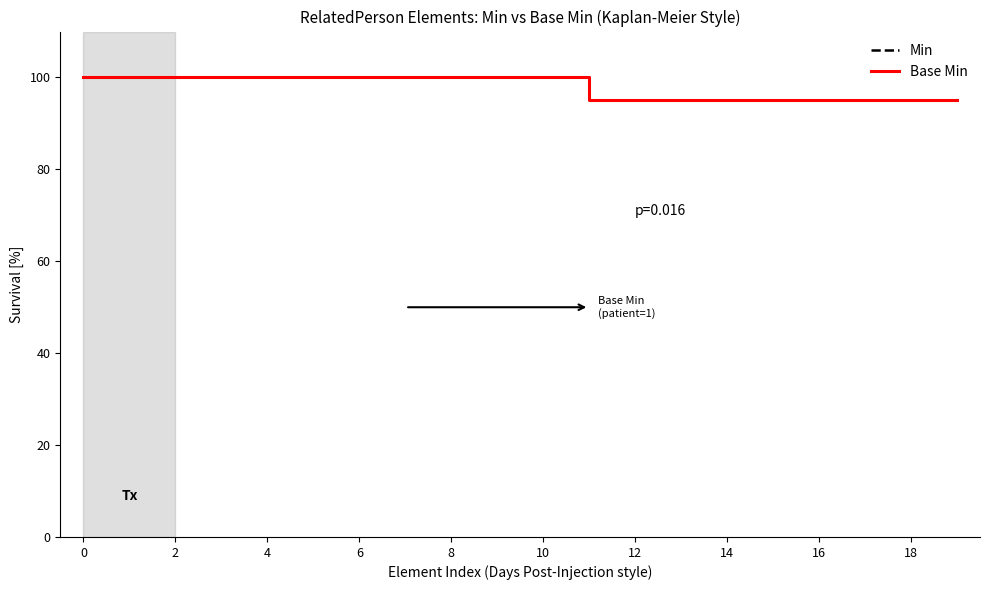

How many lines are shown in the chart?

2